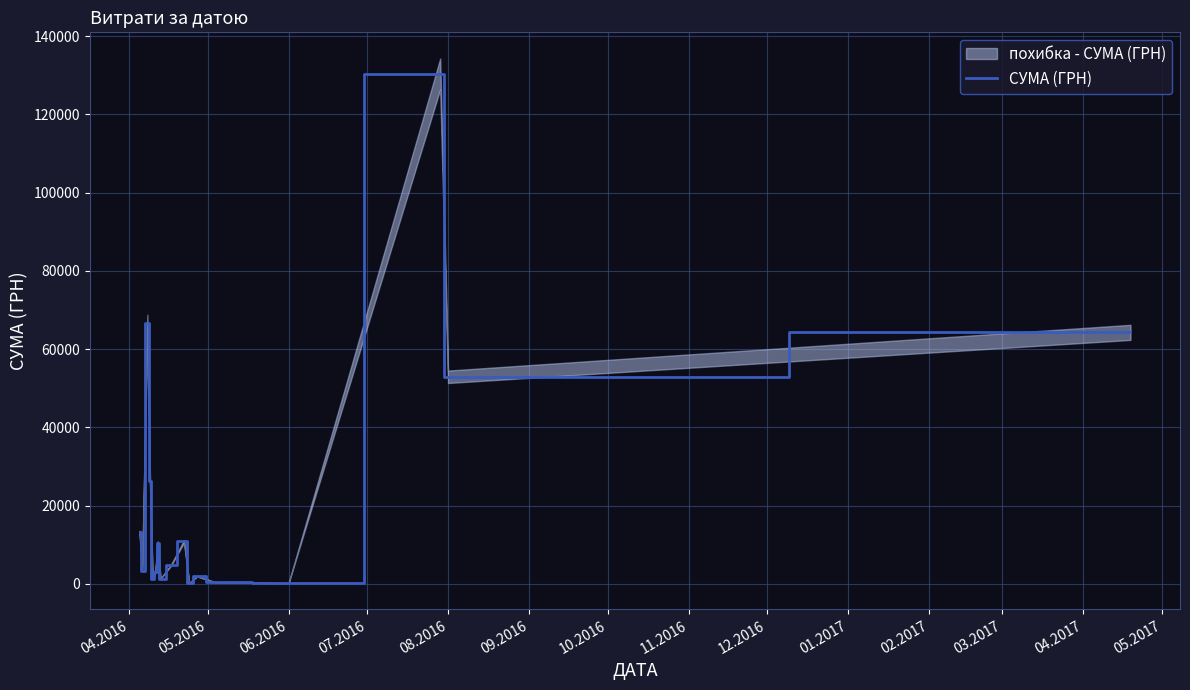

What is the smallest value displayed?

176.0